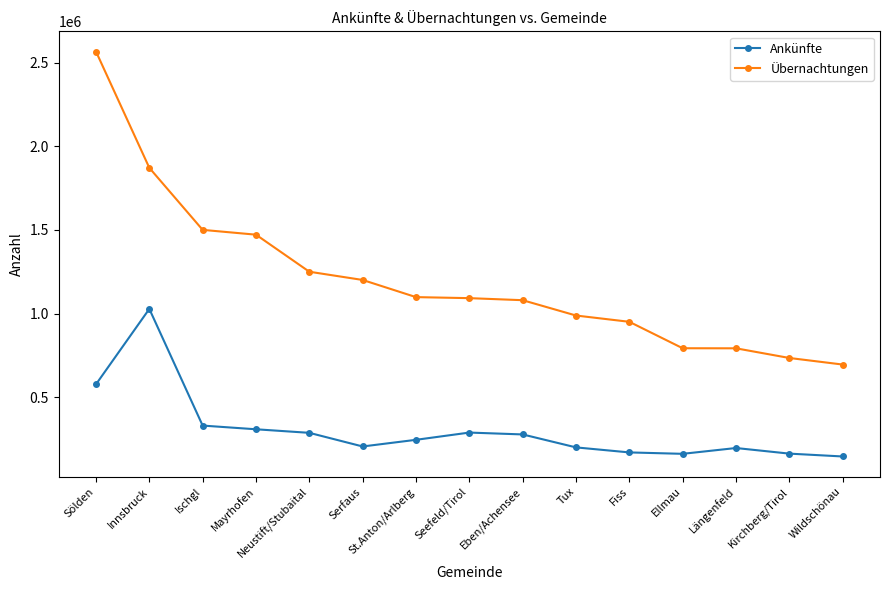

Read the Ankünfte value at Seefeld/Tirol.

289701